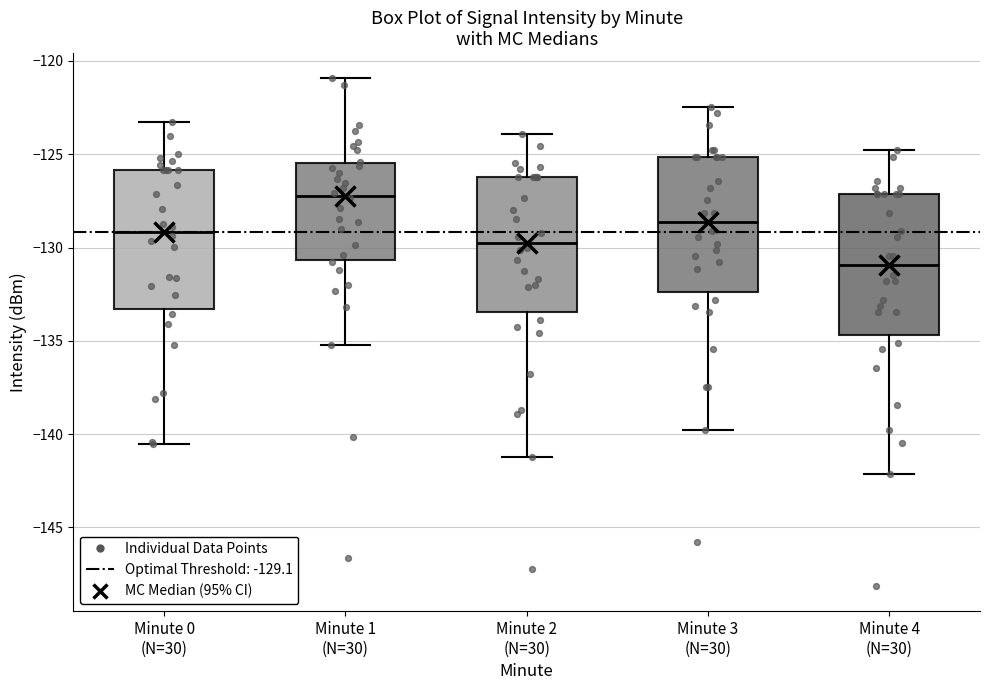

Reading left to right, read every box against the y-axis: the position of its median line, the range the box covers, and the ends of its whiskers. The values are not printed on the chart, so give them approximately, as read against the axis.

Minute 0 (N=30): median -129.0, box -133.5 to -126.0, whiskers -140.5 to -123.0
Minute 1 (N=30): median -127.0, box -130.5 to -125.5, whiskers -135.0 to -121.0
Minute 2 (N=30): median -129.5, box -133.5 to -126.0, whiskers -141.0 to -124.0
Minute 3 (N=30): median -128.5, box -132.5 to -125.0, whiskers -140.0 to -122.5
Minute 4 (N=30): median -131.0, box -134.5 to -127.0, whiskers -142.0 to -125.0